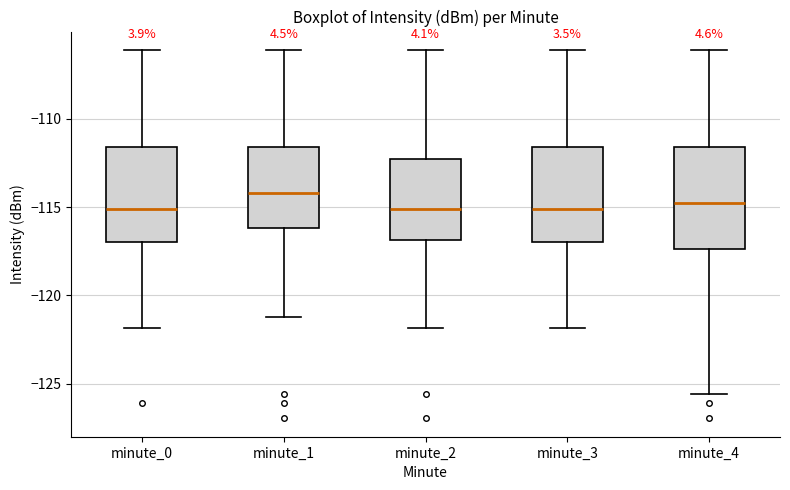

Reading left to right, transcribe this box plot: for each box, give where its median line is, the range the box spans, and where its two whiskers end, as read against the y-axis. The values are not printed on the chart, so give them approximately, as read against the axis.

minute_0: median -115.0, box -117.0 to -111.5, whiskers -122.0 to -106.0
minute_1: median -114.0, box -116.0 to -111.5, whiskers -121.0 to -106.0
minute_2: median -115.0, box -117.0 to -112.5, whiskers -122.0 to -106.0
minute_3: median -115.0, box -117.0 to -111.5, whiskers -122.0 to -106.0
minute_4: median -115.0, box -117.5 to -111.5, whiskers -125.5 to -106.0